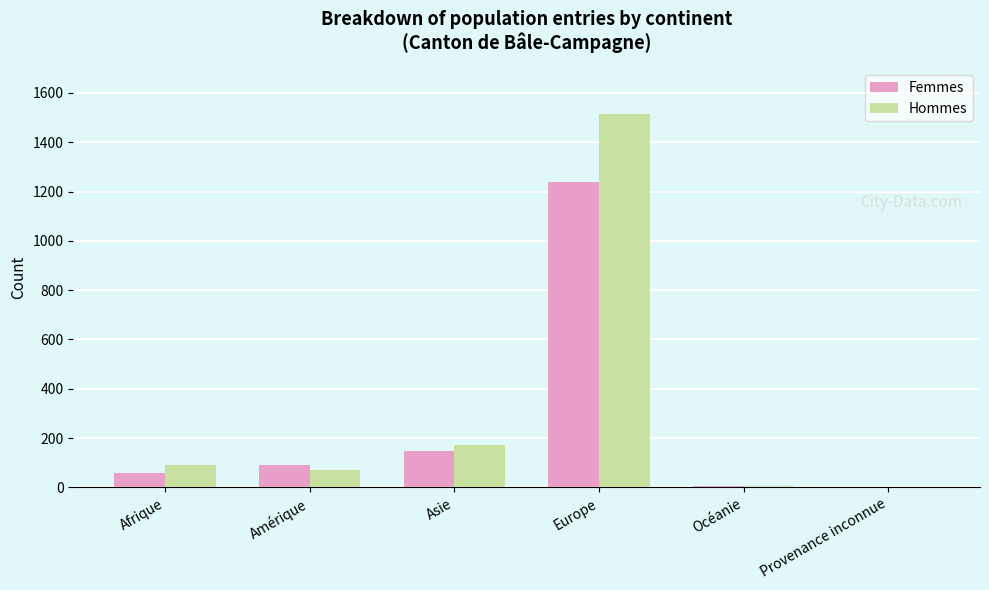

What is the sum of all Hommes values?

1853